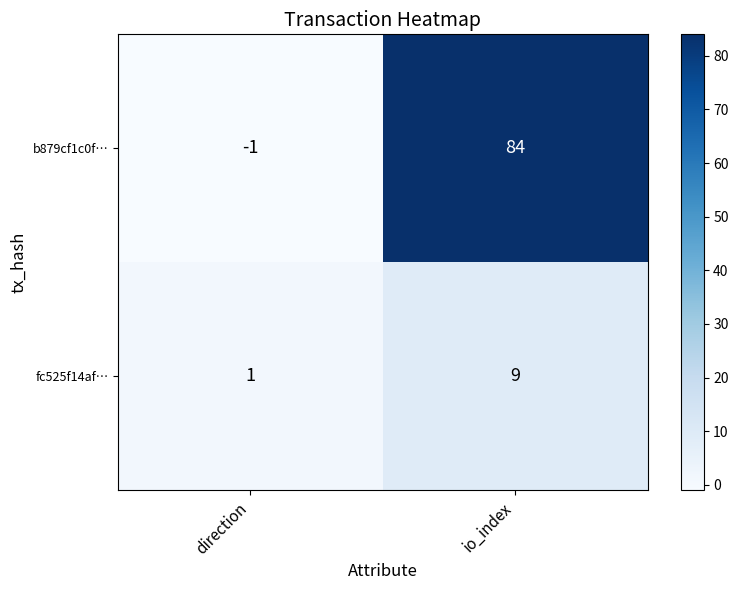

What is the maximum value shown in the chart?

84